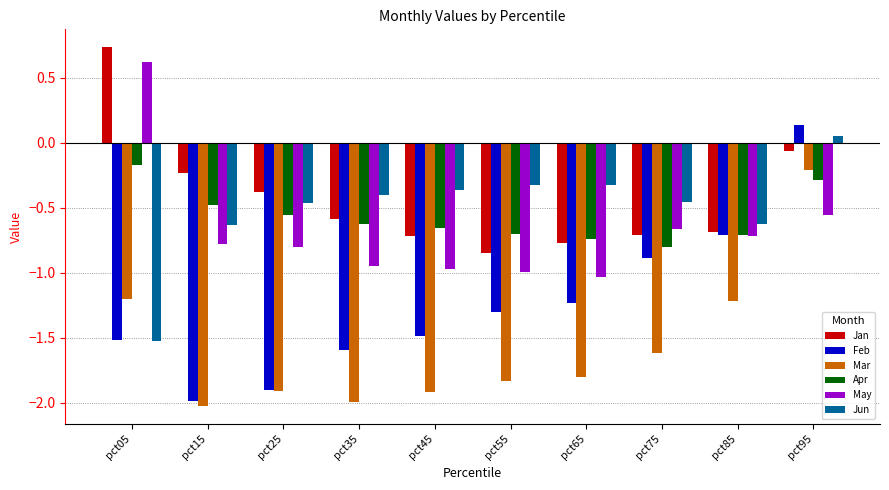

How many values in the May series exceed 0?

1